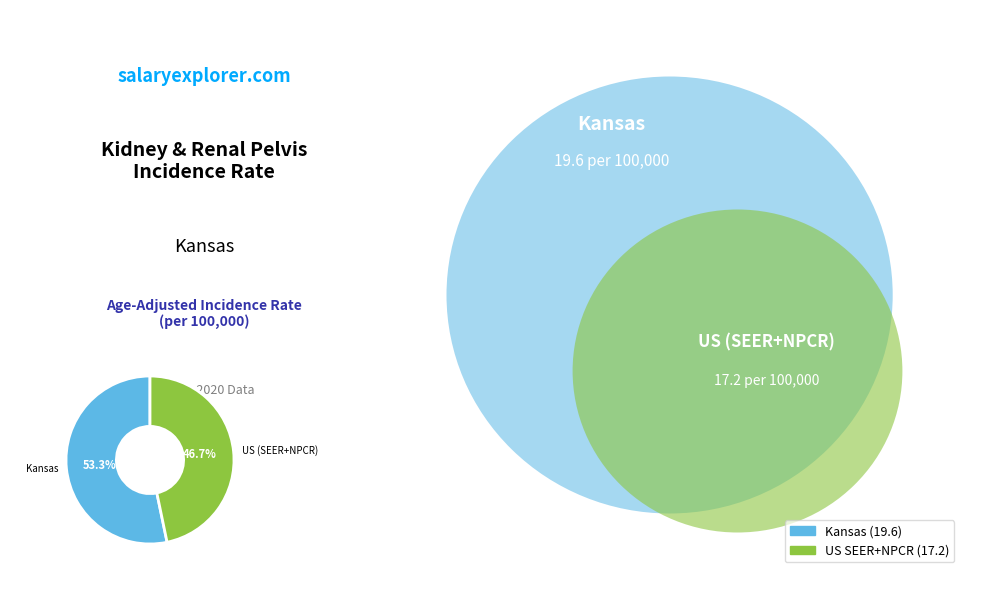

Which slice represents more than half of the pie?

Kansas